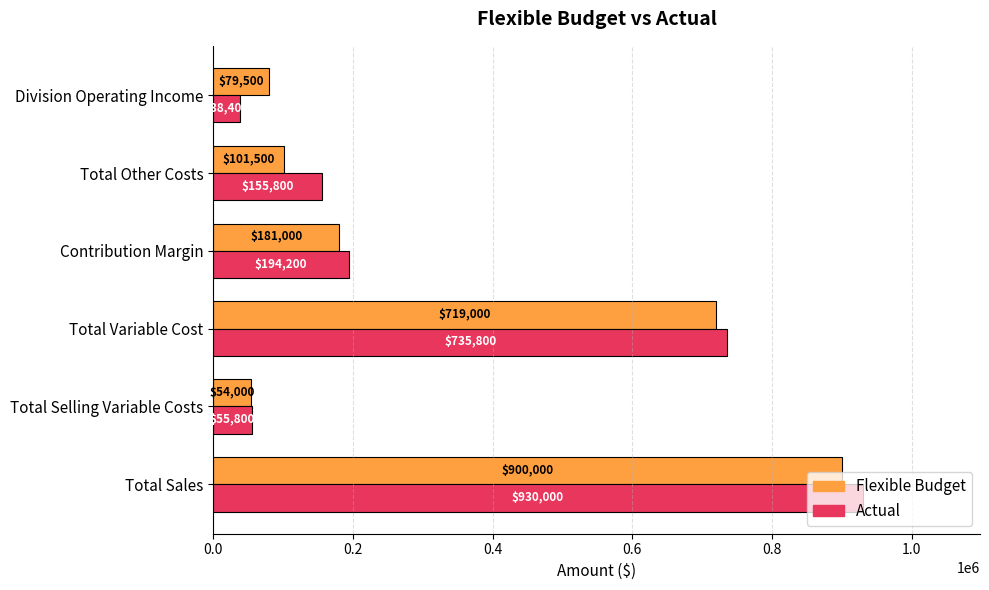

The Flexible Budget series shows 61584 at Total Other Costs. True or false?

False